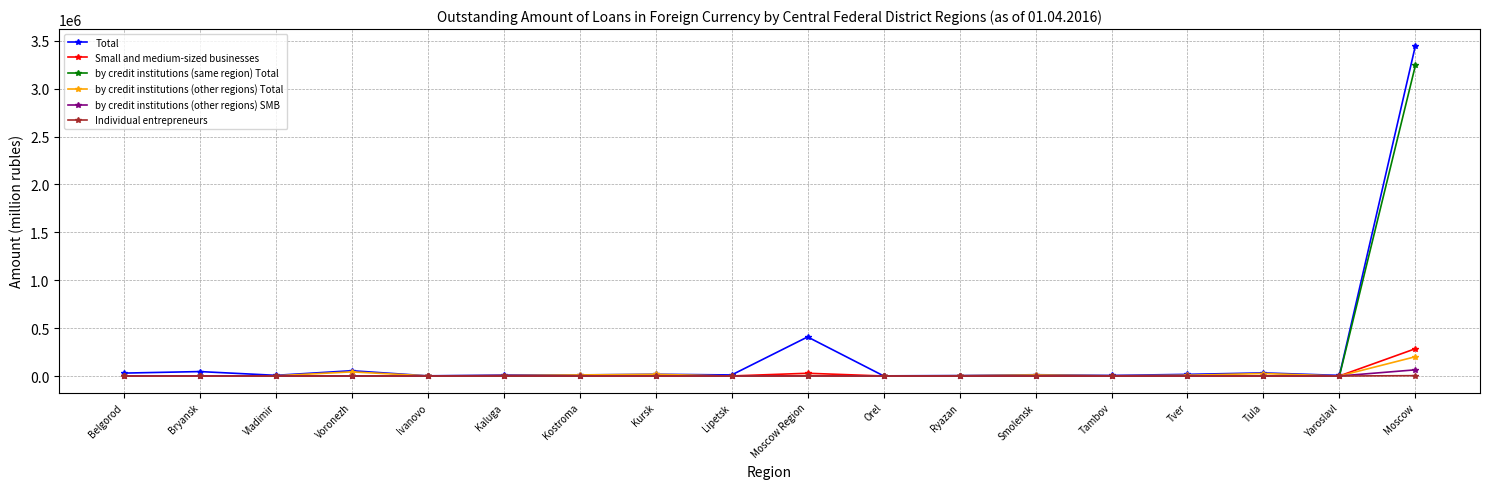

At which category is the sum across all series the highest?

Moscow